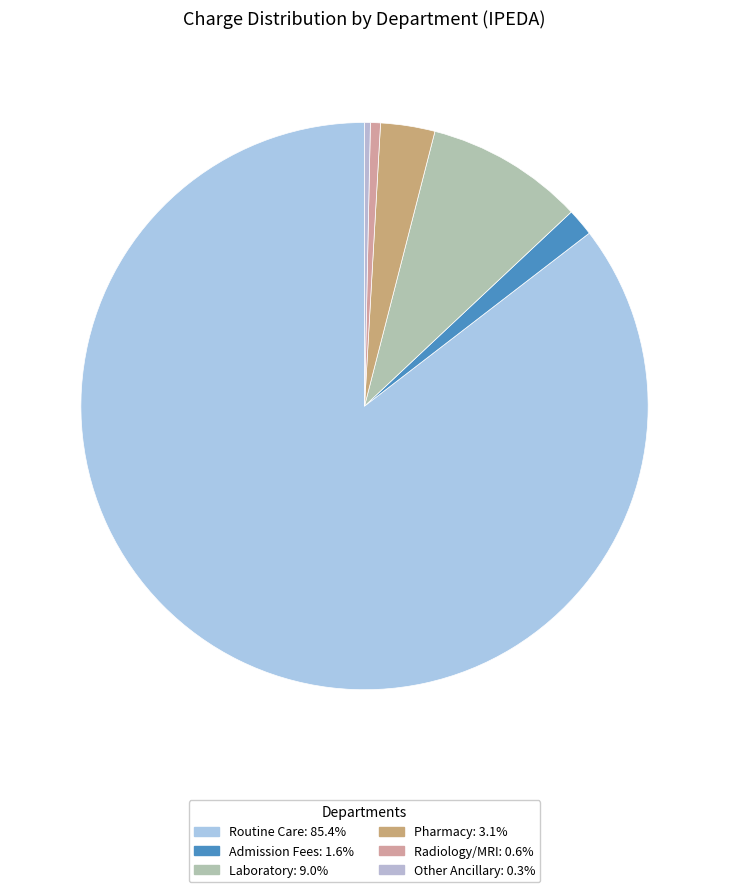

True or false: Pharmacy accounts for 15% of the total.

False